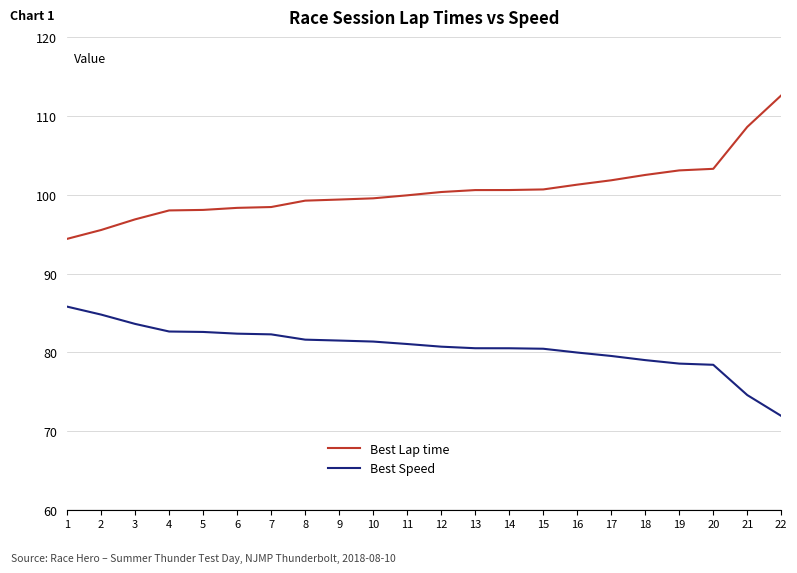

At which category does the chart reach its peak across all series?

22